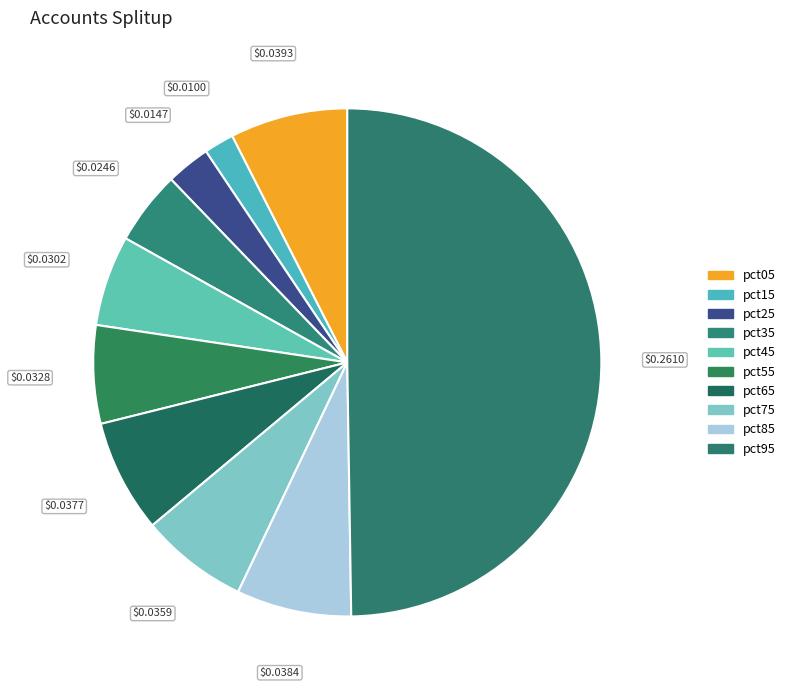

How many segments does this pie chart have?

10